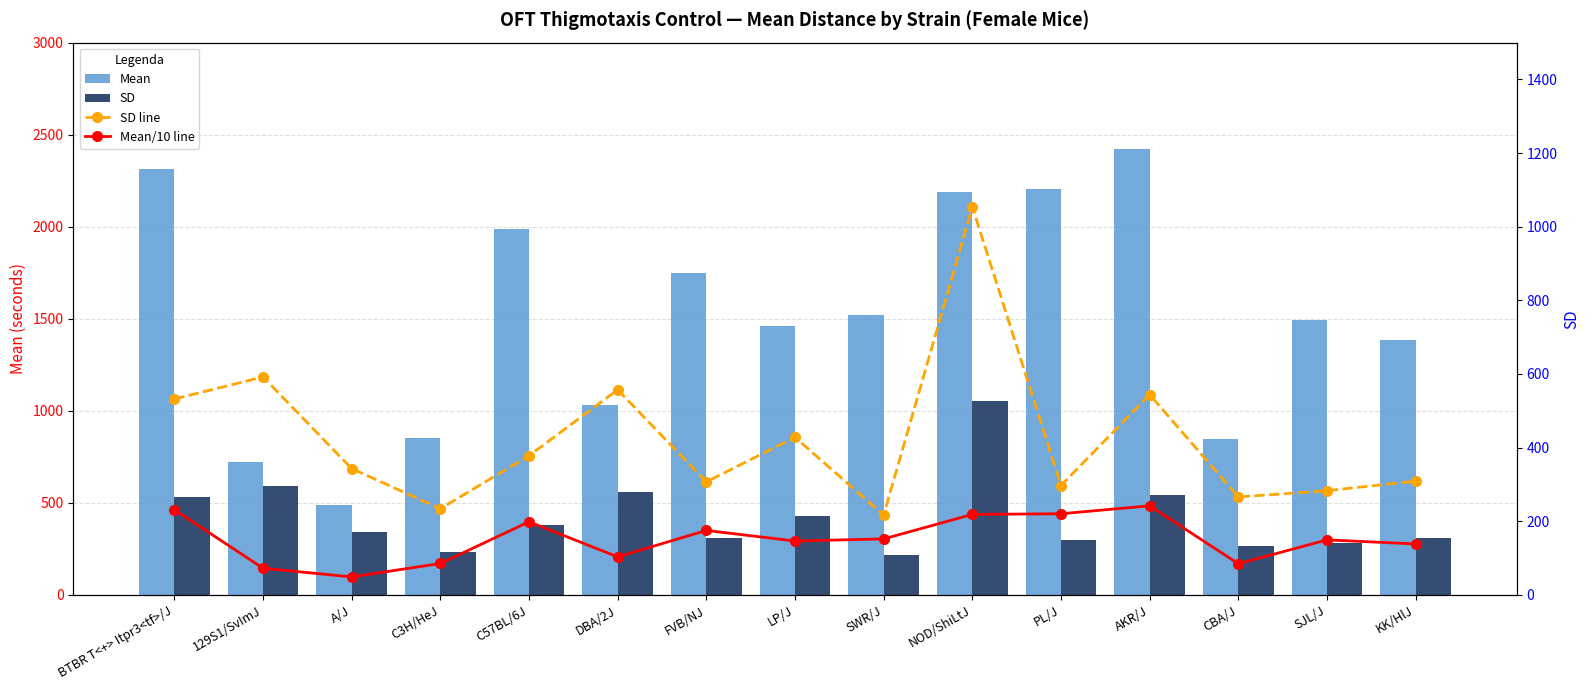

Which has a higher value, NOD/ShiLtJ or 129S1/SvImJ?

NOD/ShiLtJ